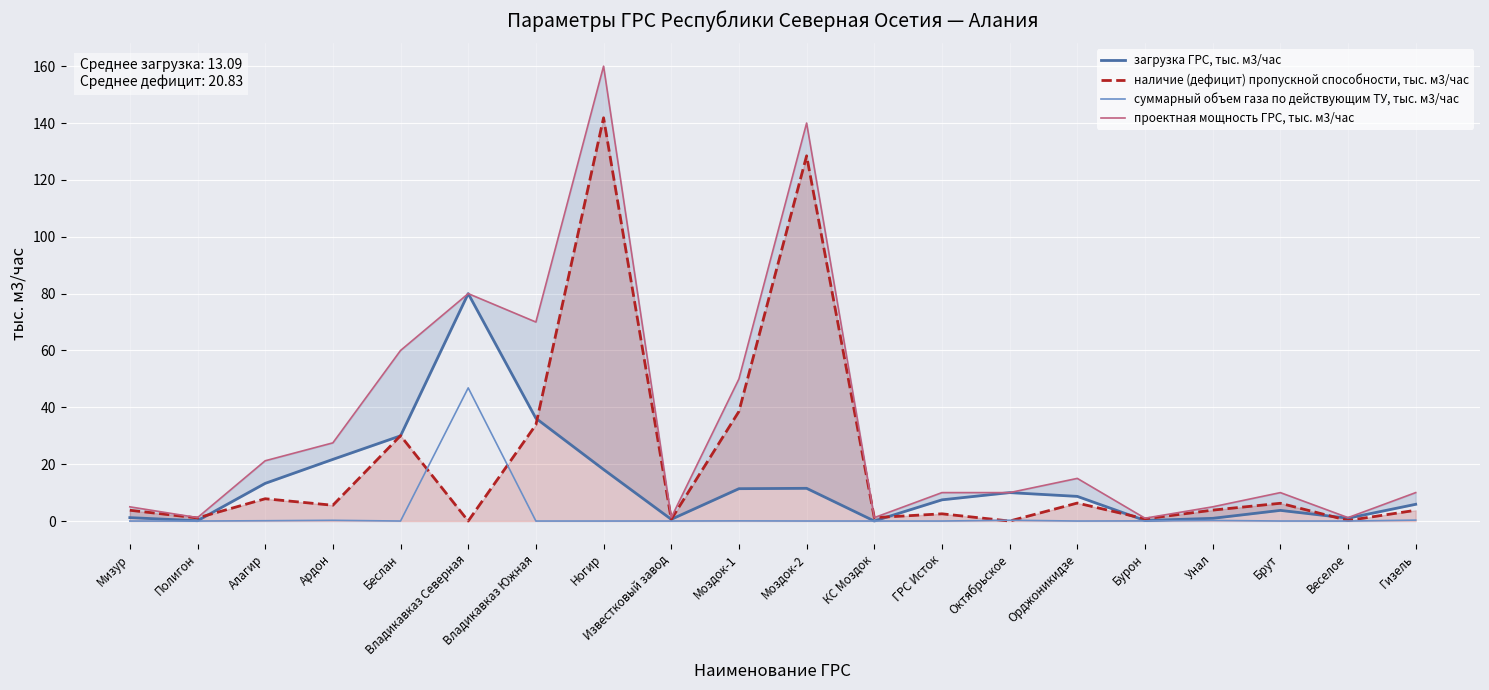

True or false: суммарный объем газа по действующим ТУ, тыс. м3/час has a value of 64.7 at Владикавказ Северная.

False